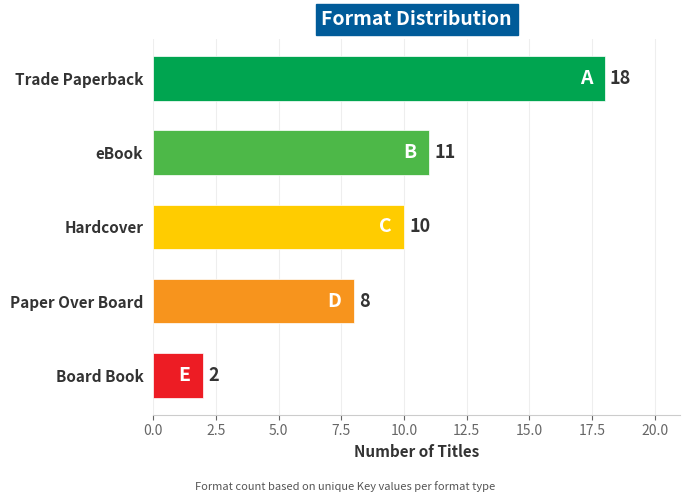

Reading top to bottom, extract all data points from this chart.

18	11	10	8	2